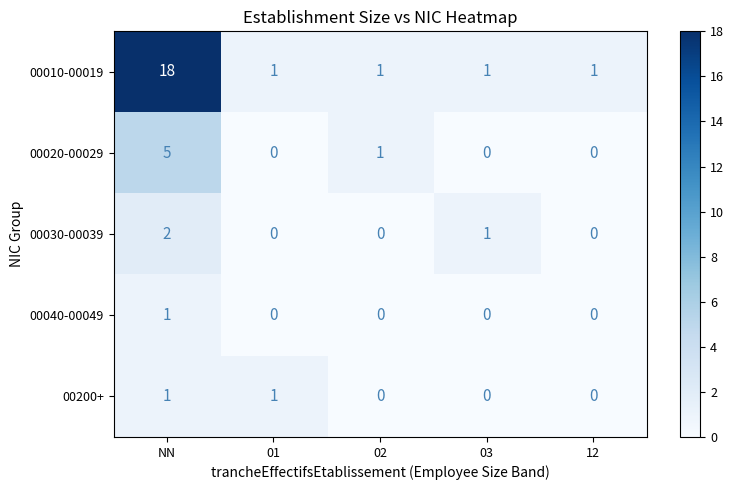

What is the greatest value displayed?

18